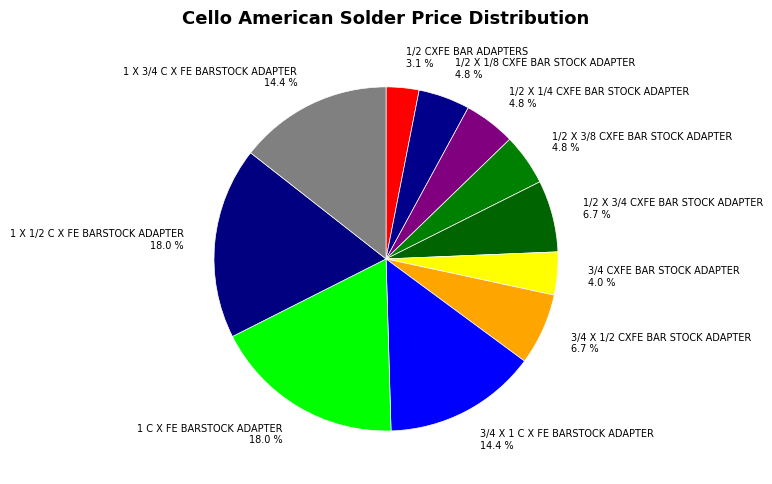

To the nearest percent, what is the average slice percentage?

9%